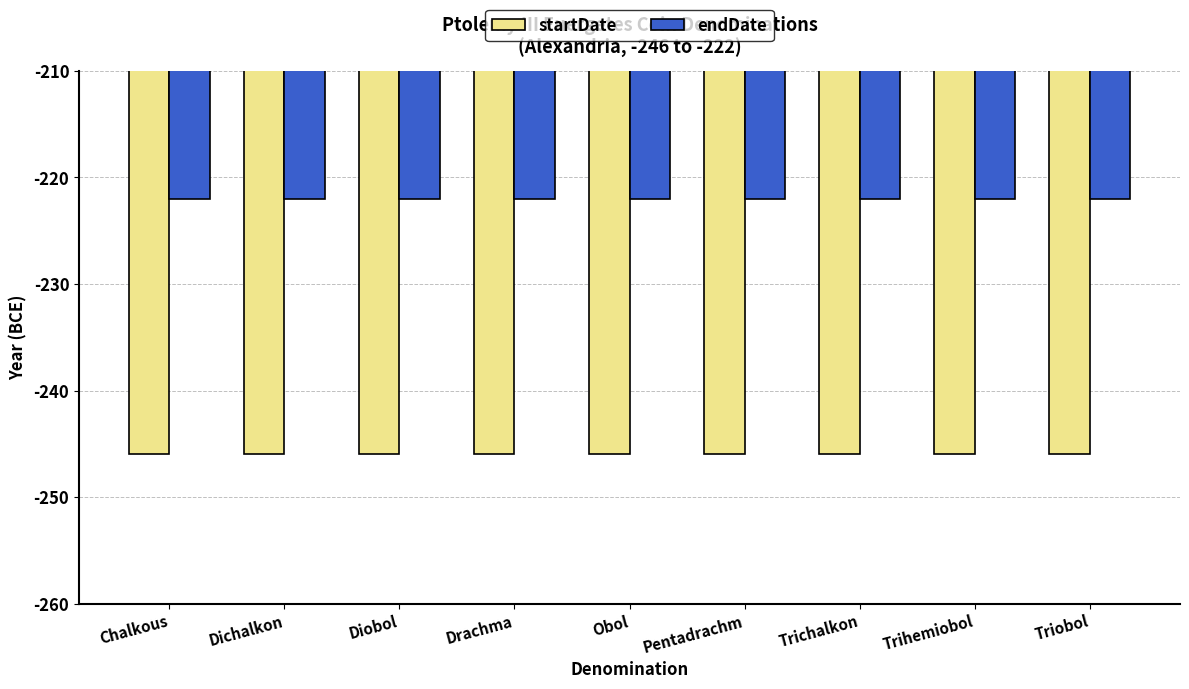

What is the spread (max minus min) of values at Diobol?

24